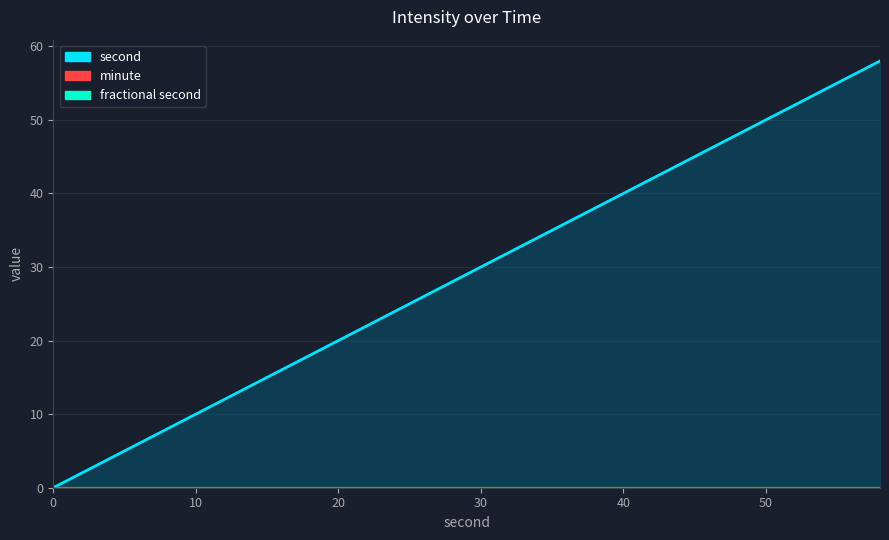

True or false: minute and fractional second intersect in this chart.

False